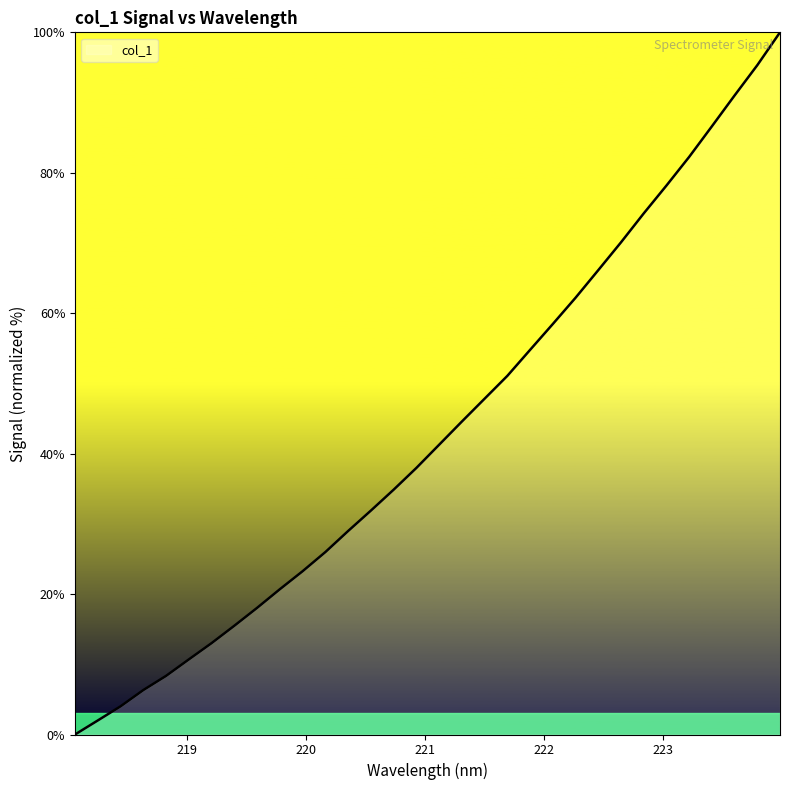

What is the greatest value displayed?

100.0